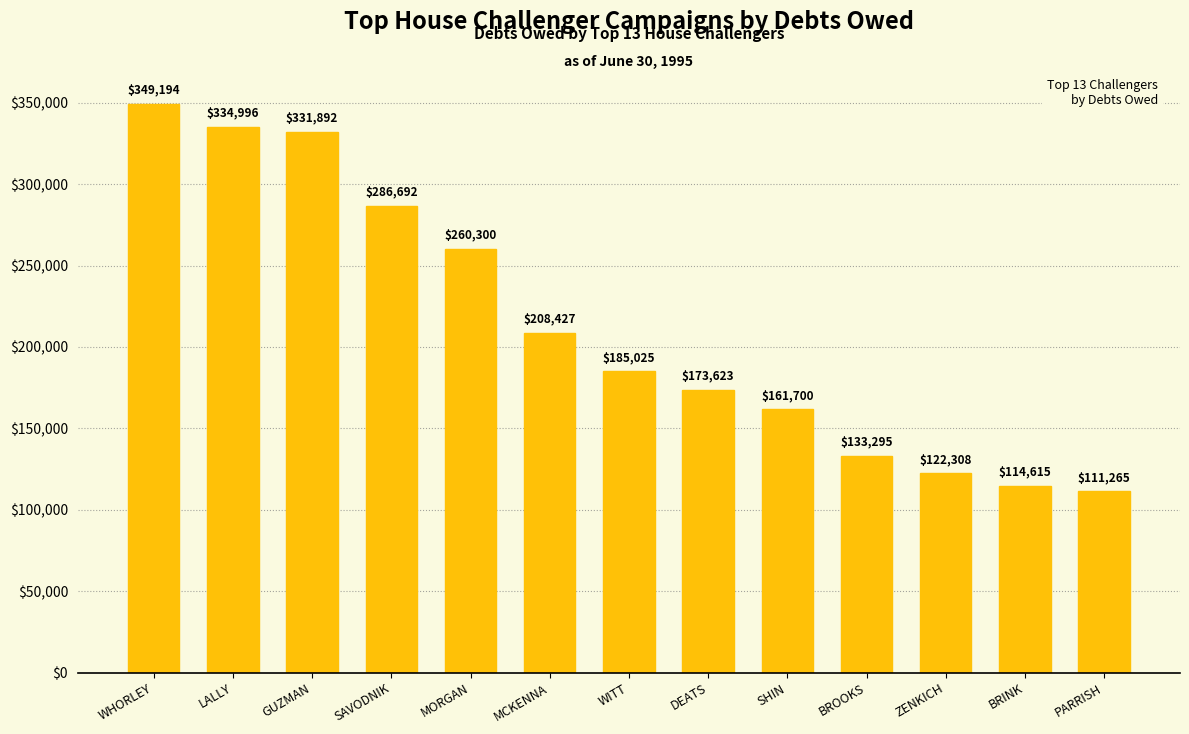

Which label corresponds to the smallest value in the chart?

PARRISH